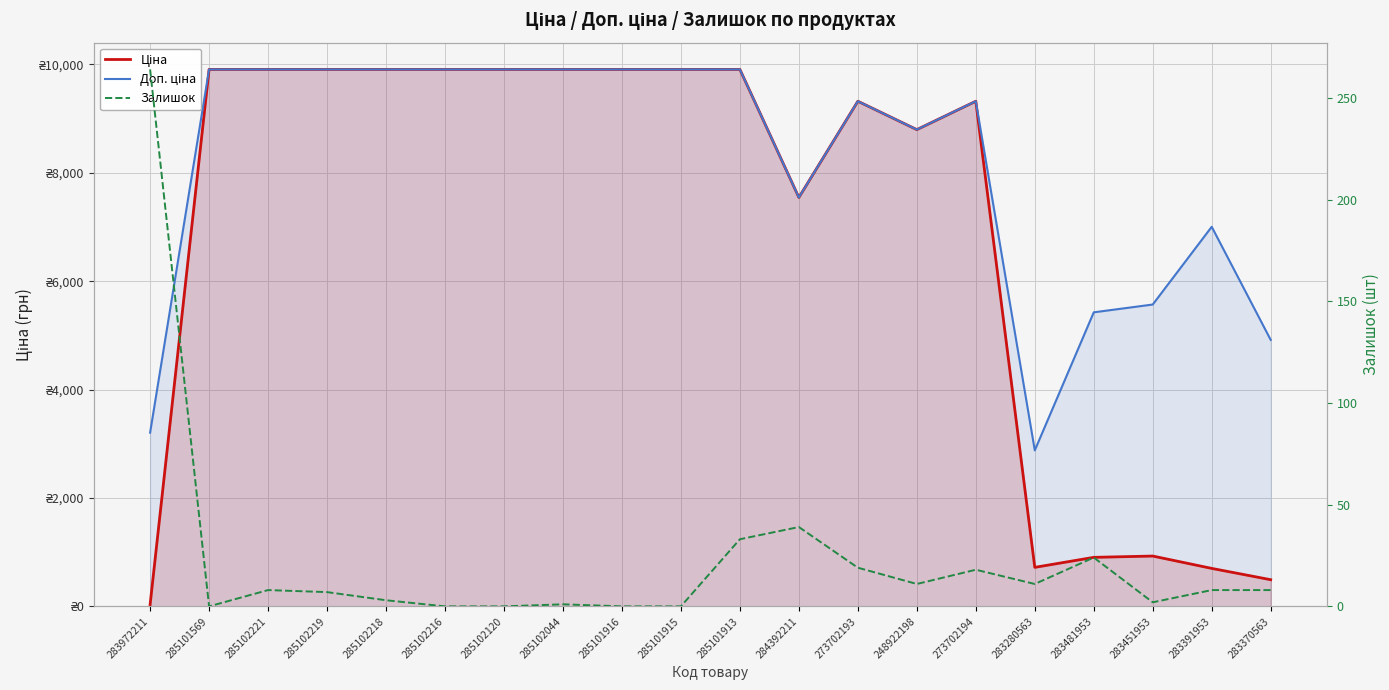

In Ціна, how many points are lower than both neighbors (excluding endpoints)?

3